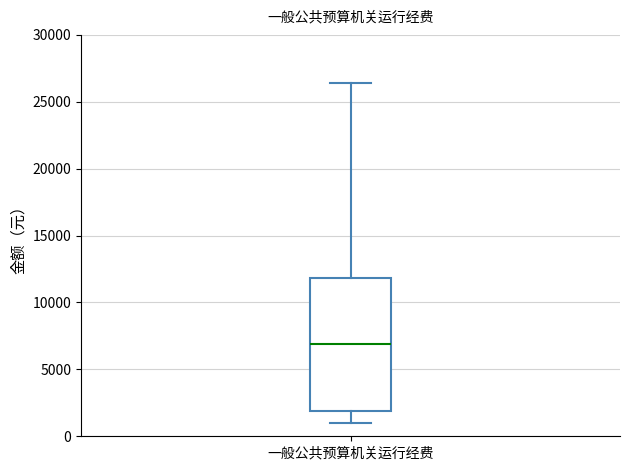

Transcribe this box plot: give where the median line is, the range the box spans, and where the two whiskers end, as read against the y-axis. The values are not printed on the chart, so give them approximately, as read against the axis.

median 7000, box 2000 to 12000, whiskers 1000 to 26500